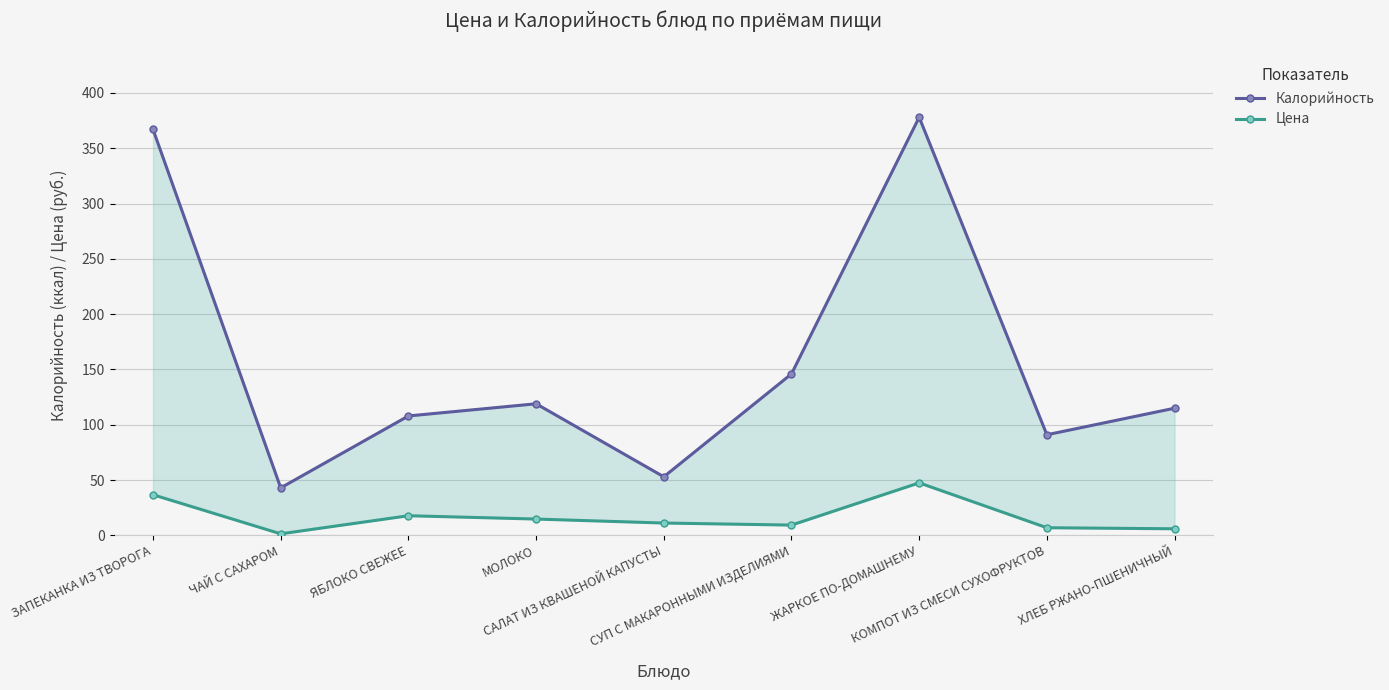

True or false: Калорийность and Цена intersect in this chart.

False